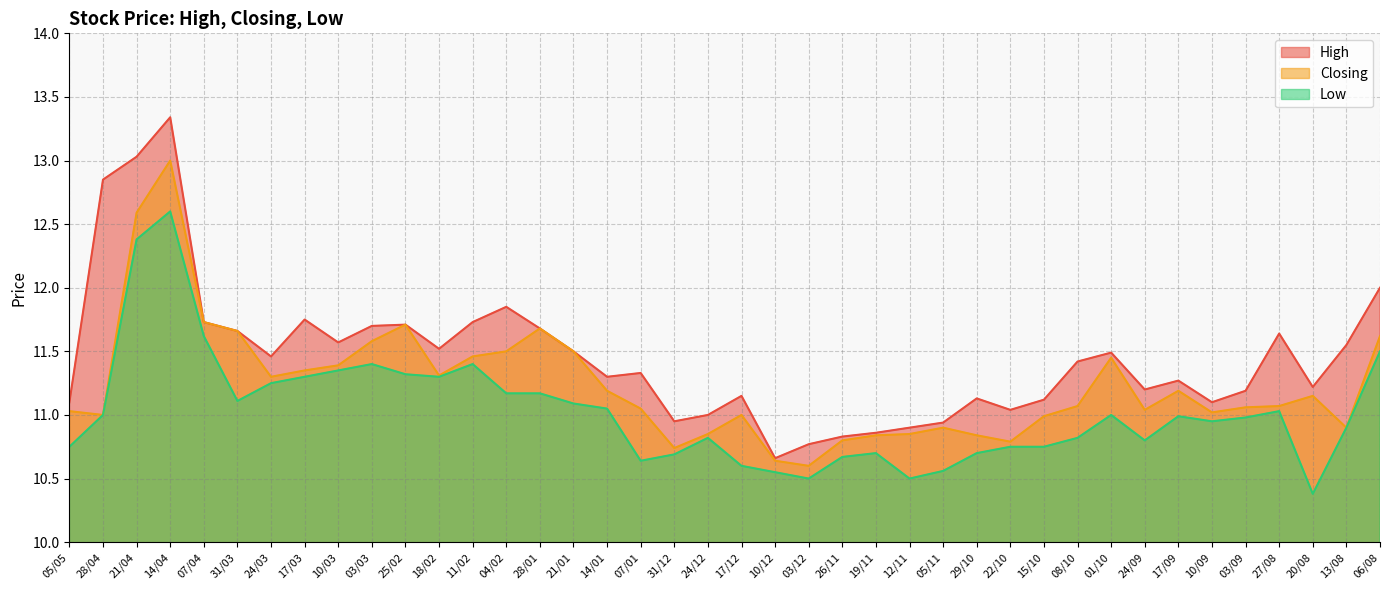

List the series in order of their peak value, highest first.

High, Closing, Low